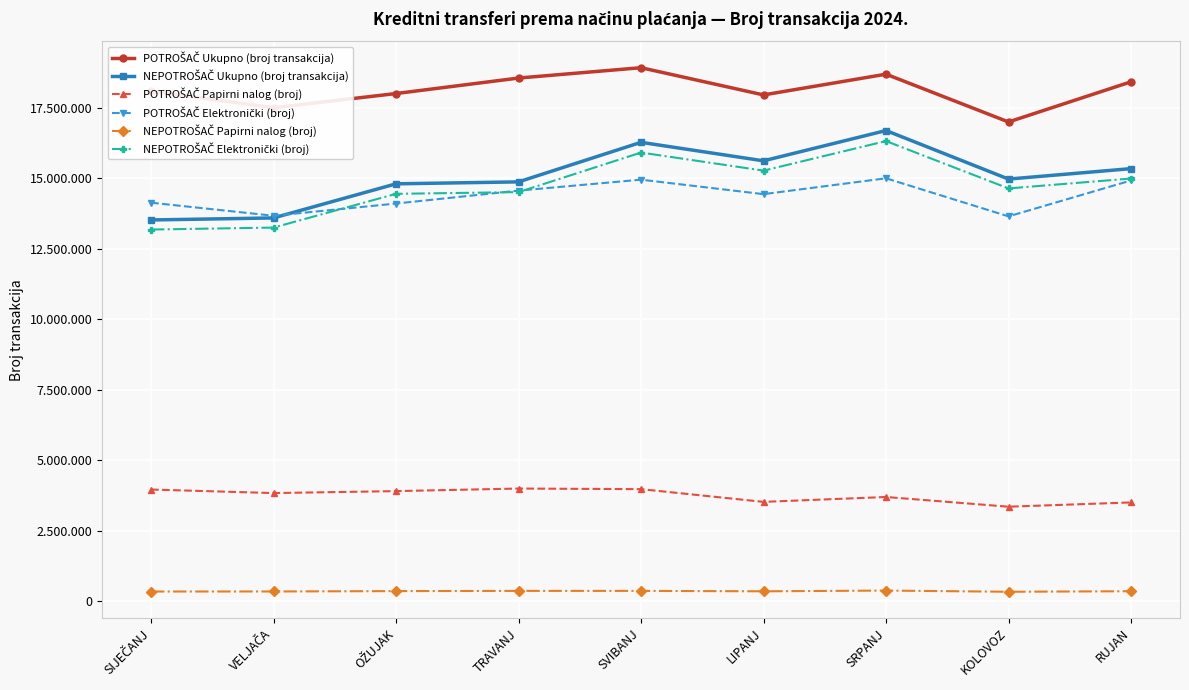

At which category does POTROŠAČ Ukupno (broj transakcija) reach its first local peak?

SVIBANJ